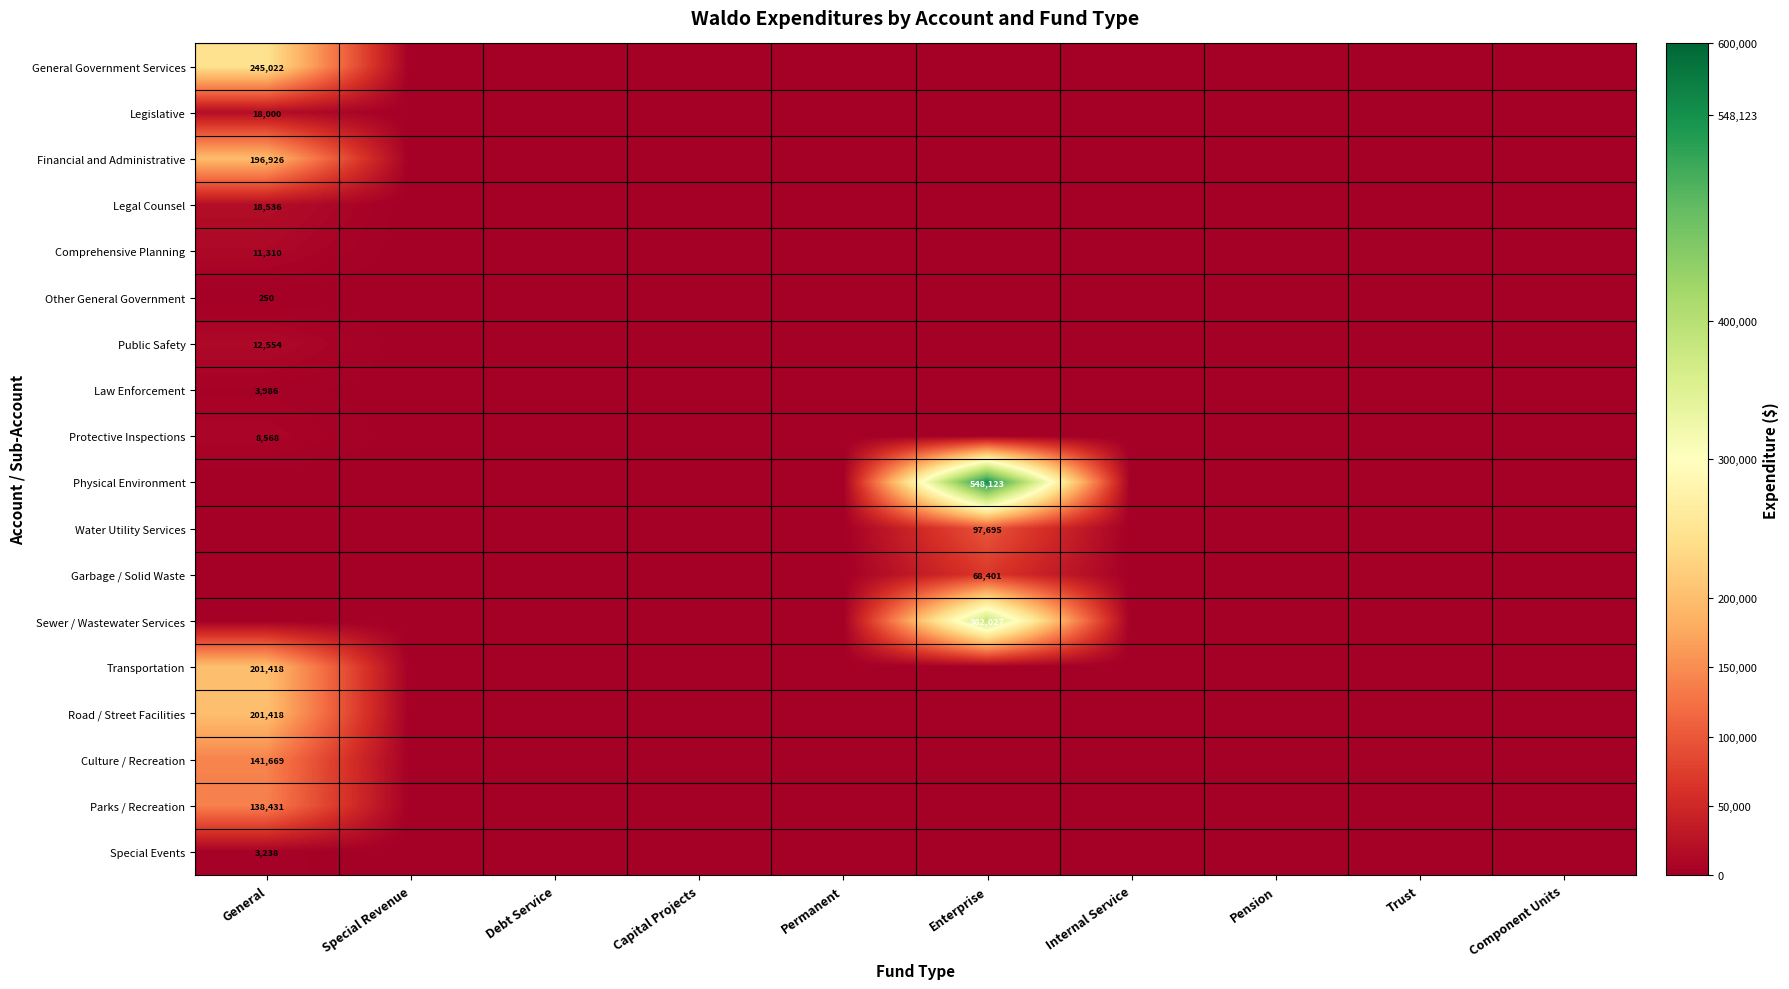

True or false: Legislative has a value of 7324 at General.

False